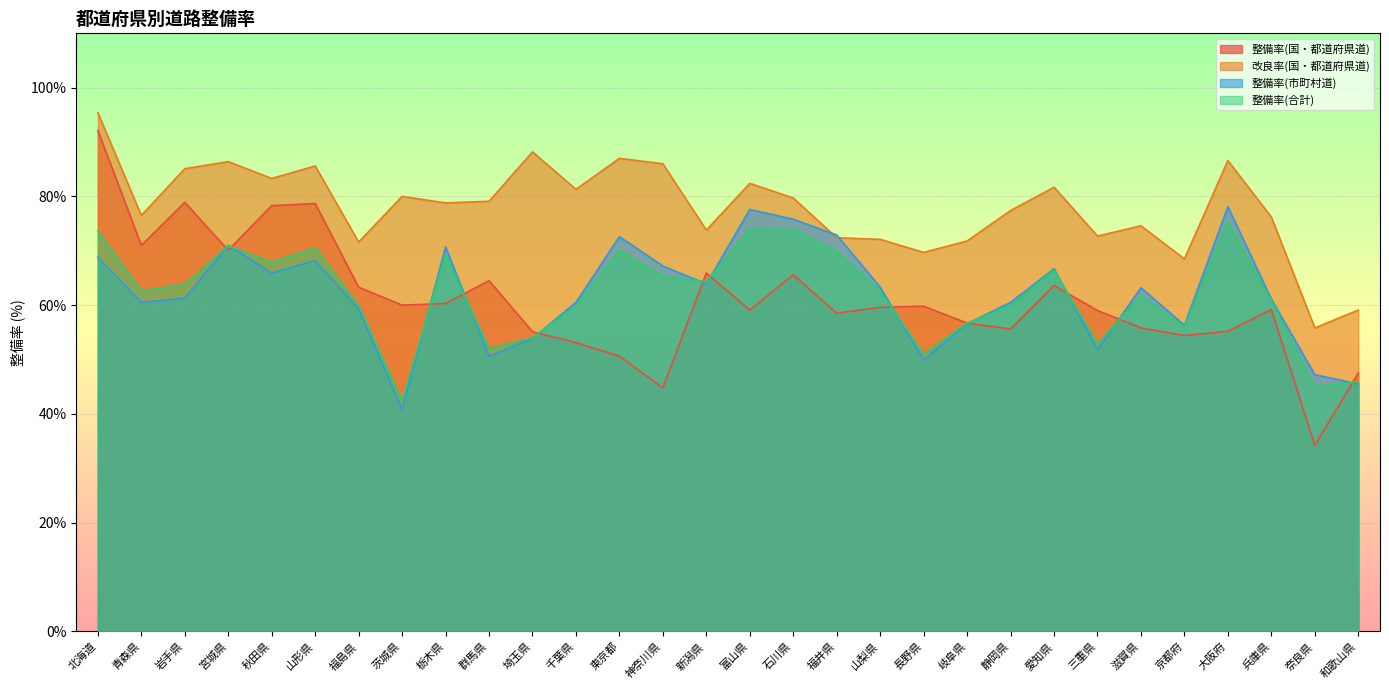

How many values in the 整備率(合計) series are below 62?

14